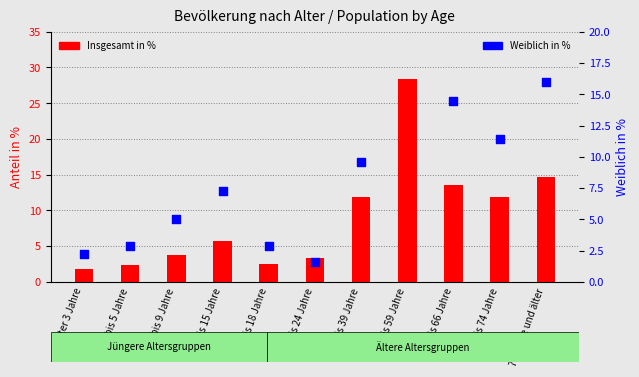

Approximately how many times larger is the value at 19 bis 24 Jahre compared to 60 bis 66 Jahre?

0.1